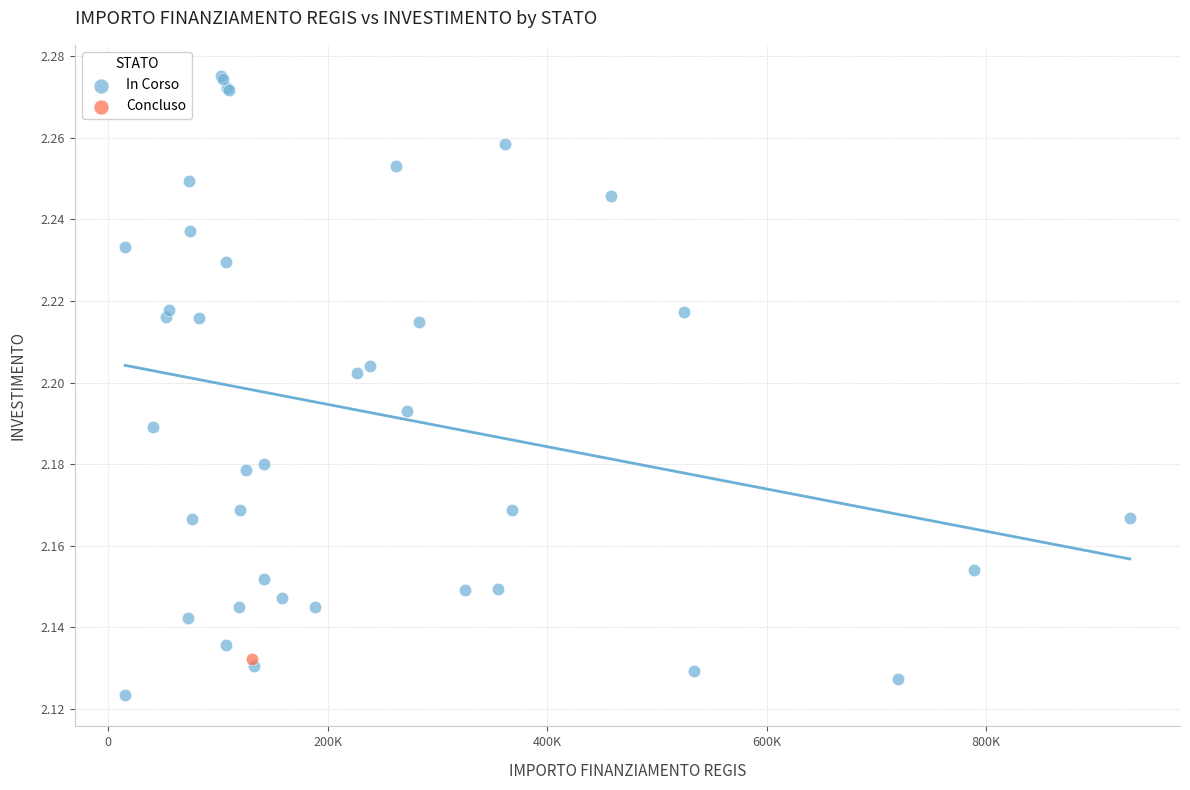

What are all the series names shown in the legend?

In Corso, Concluso